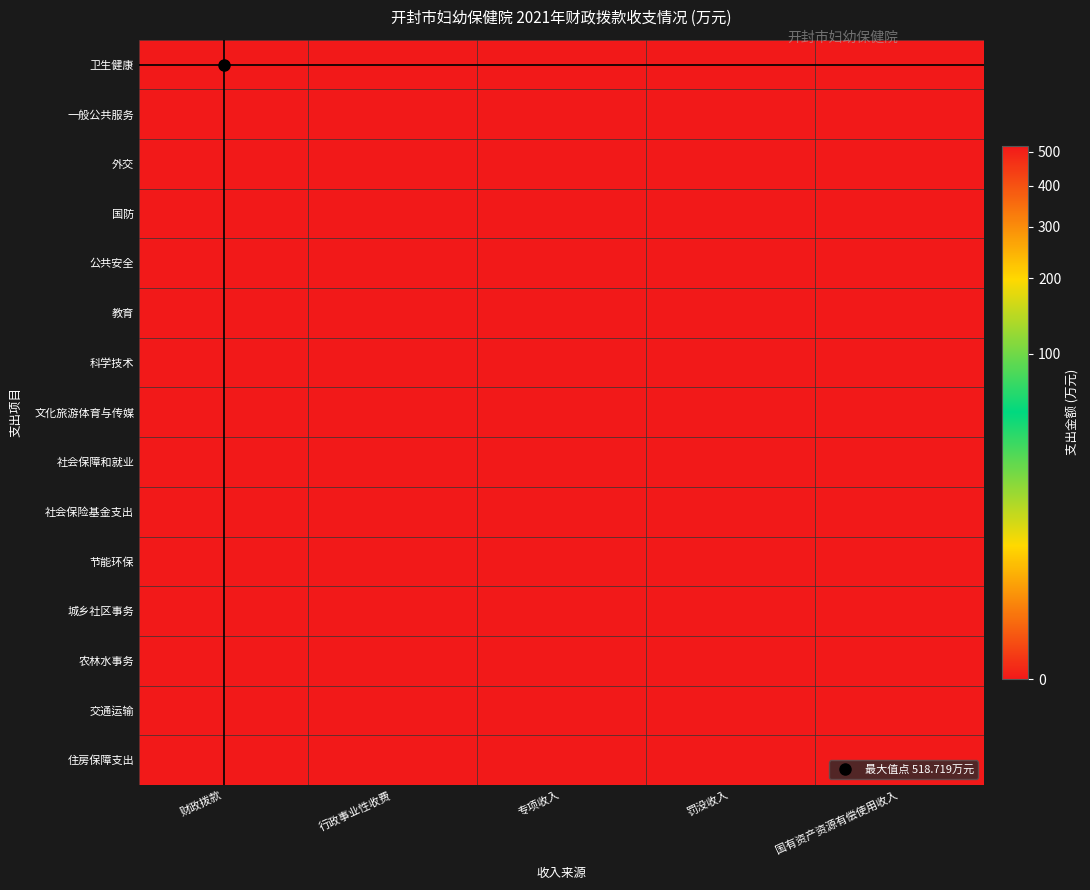

Which series has the largest total across all categories?

卫生健康